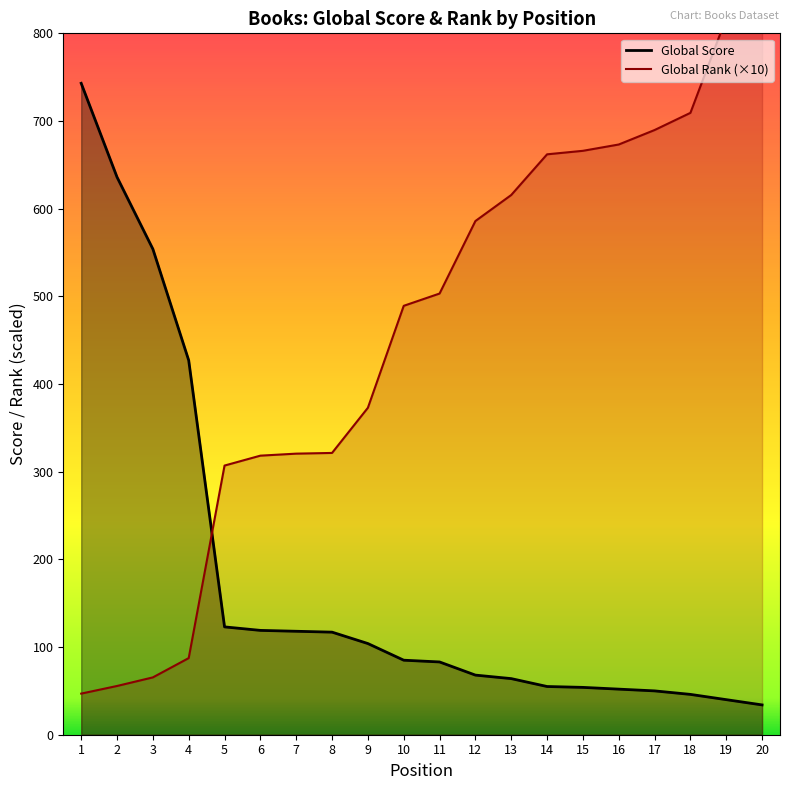

The value of Global Score at 13 is 20. True or false?

False